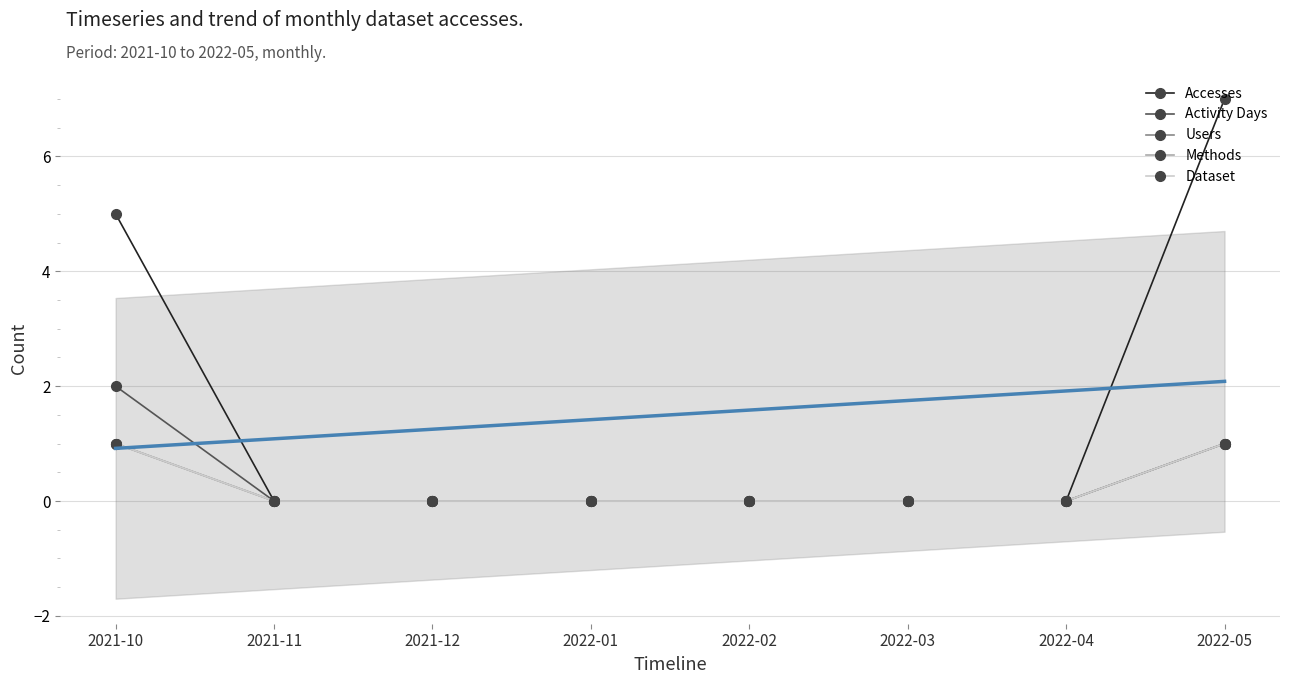

What is the label of the 4th point from the right?

2022-02